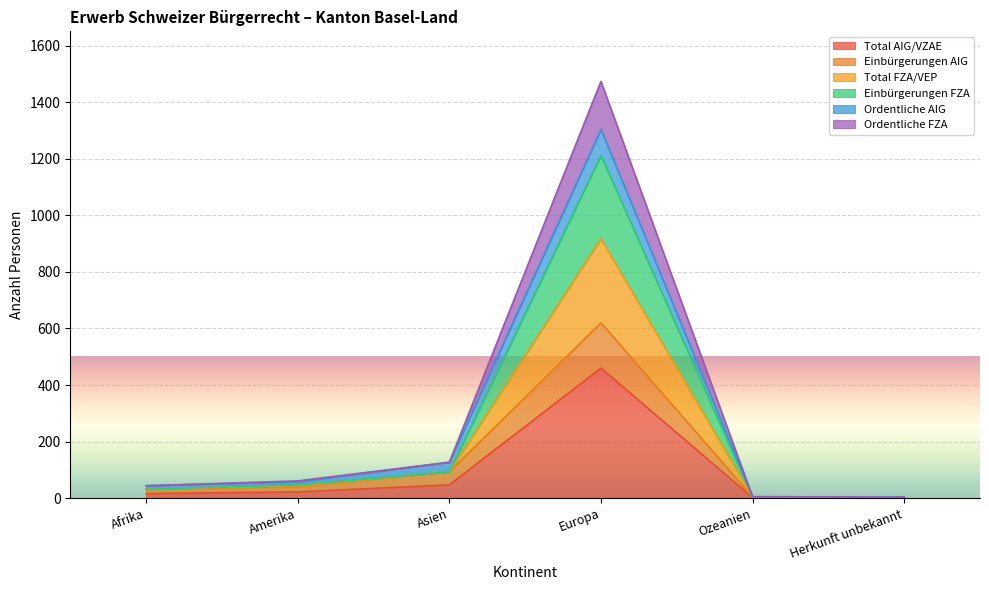

Which category has the highest value in the Total AIG/VZAE series?

Europa